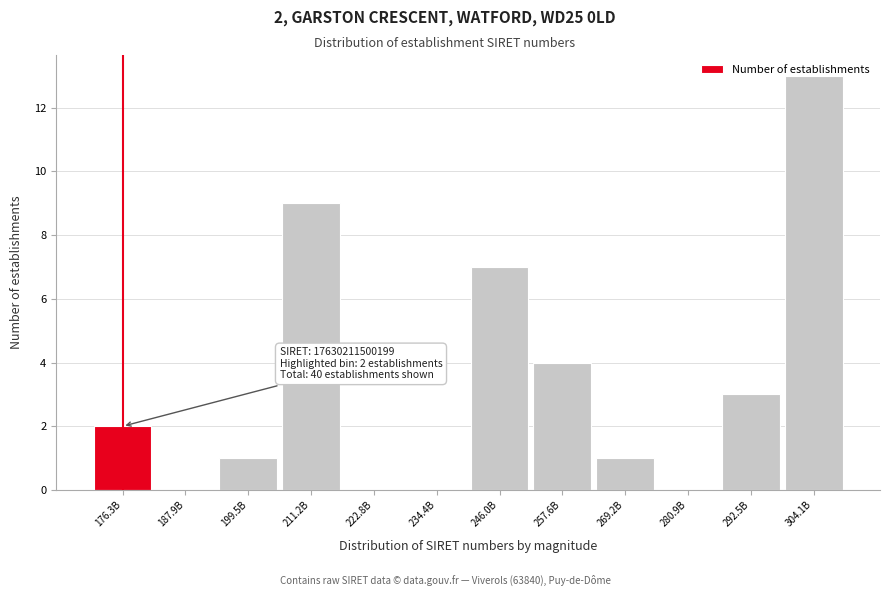

What is the sum of all values?

40